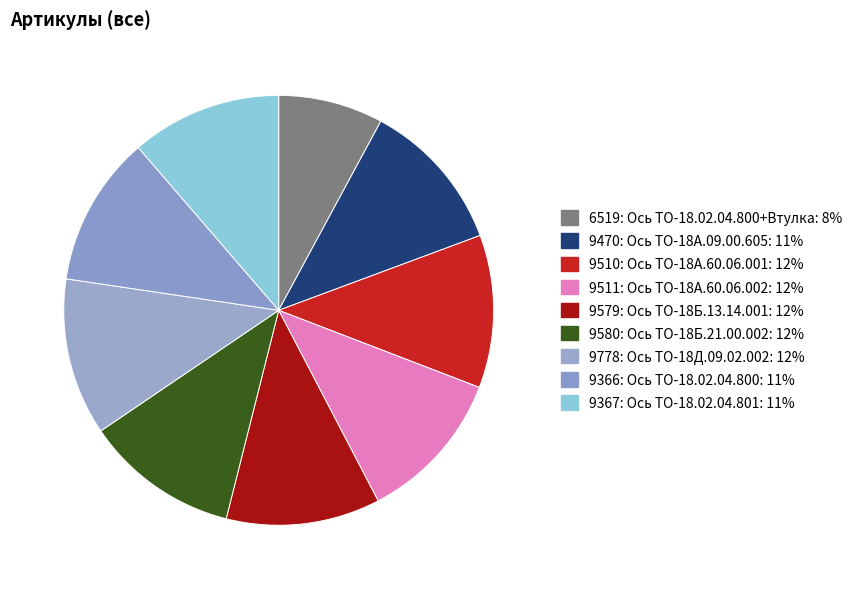

Does any single category account for the majority?

No